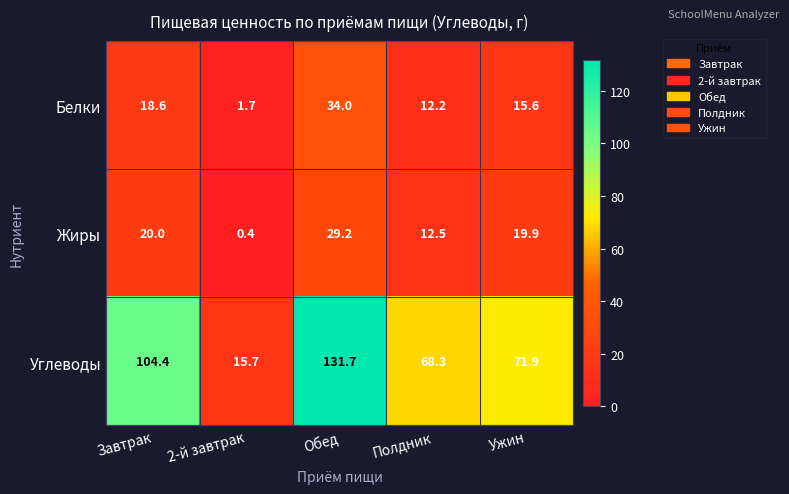

Which series has the widest spread of values?

Углеводы